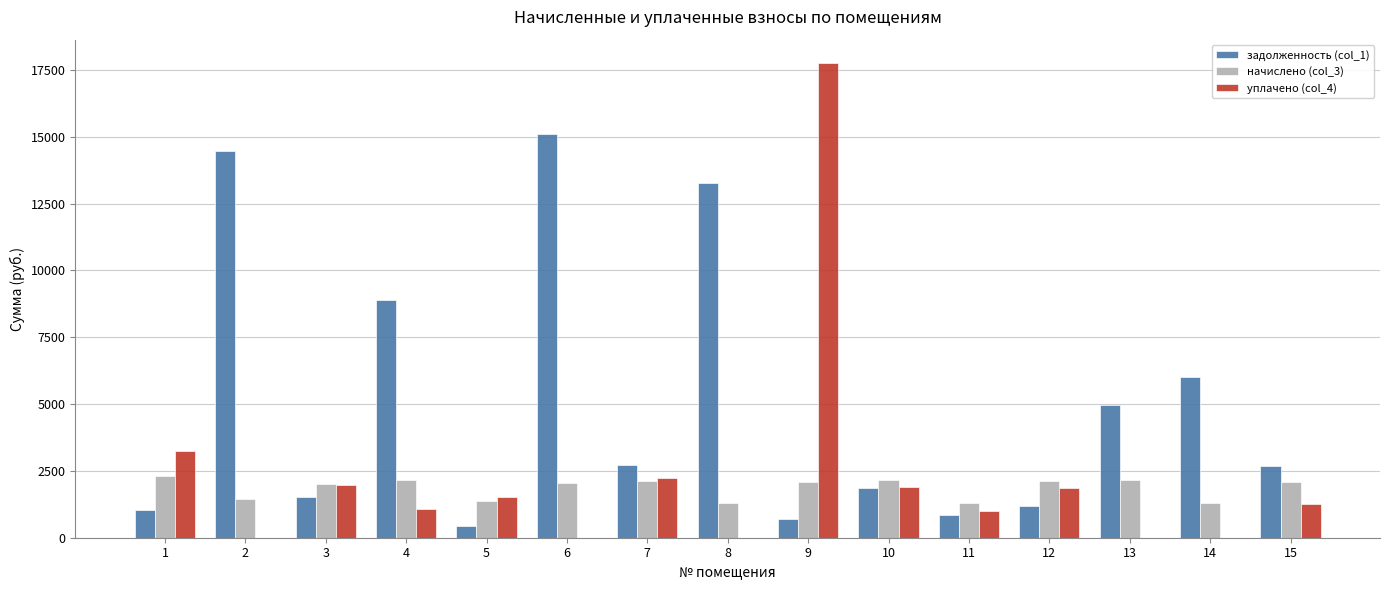

At which label is уплачено (col_4) closest to 8870?

1